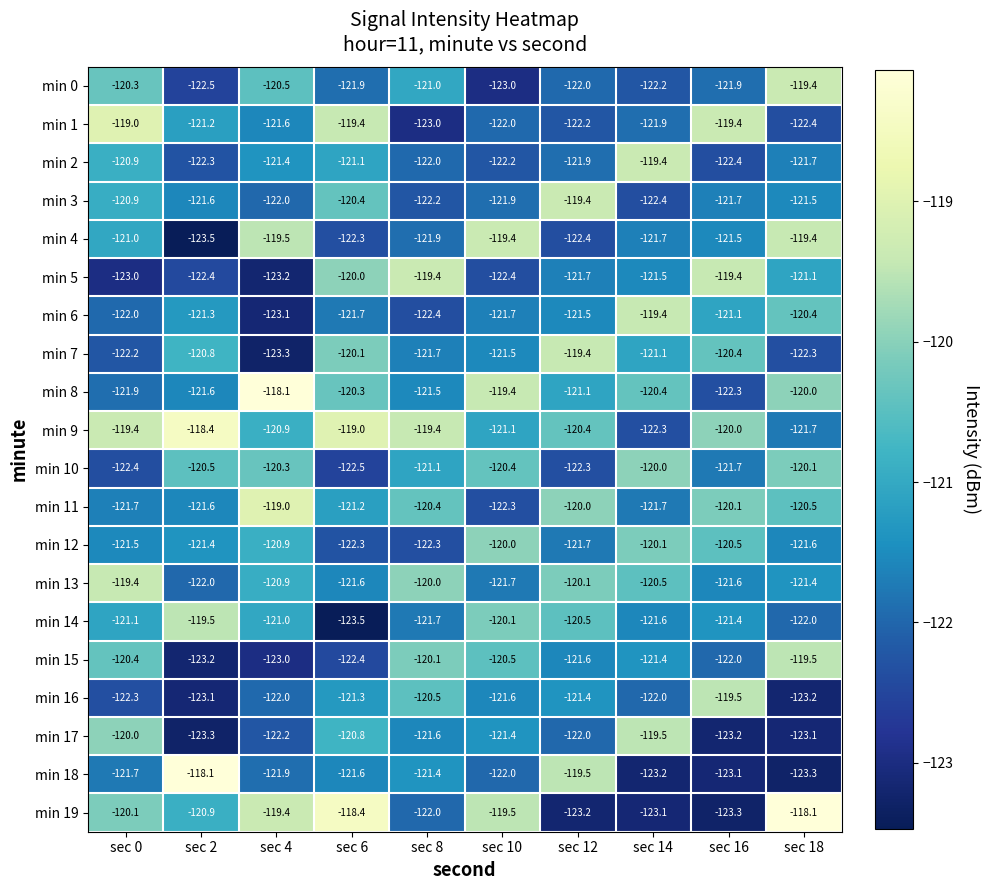

At how many categories does at least one series exceed -122?

10